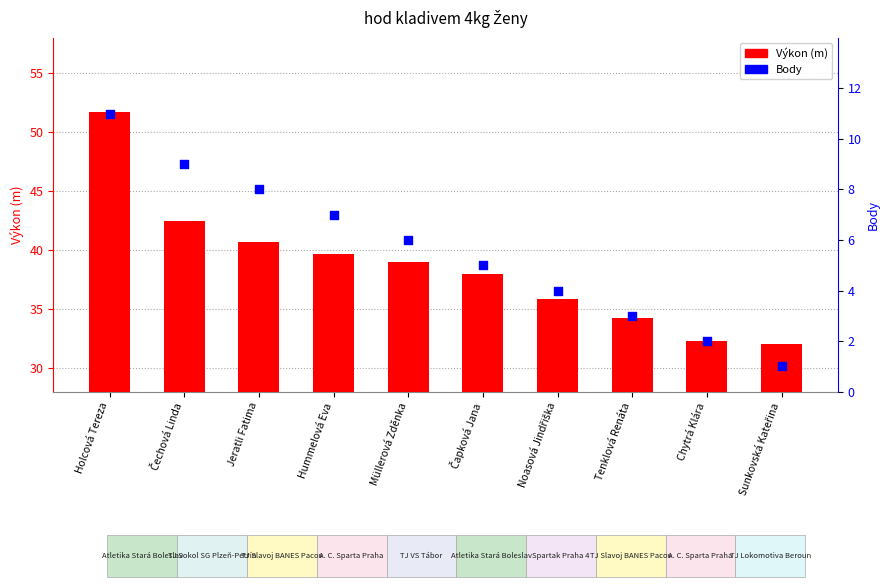

What are all the series names shown in the legend?

Výkon (m), Body